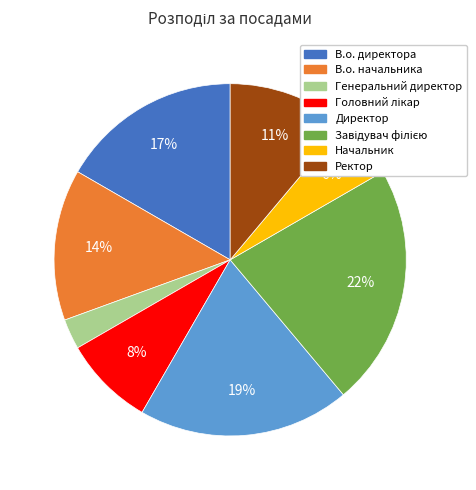

What is the smallest slice in the pie chart?

Генеральний директор